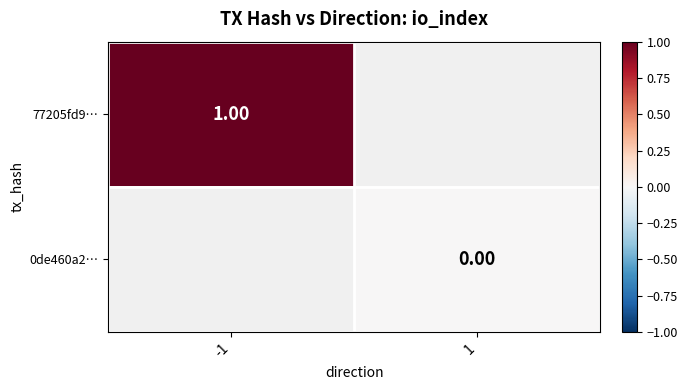

Which has a higher value, 1 or -1?

-1